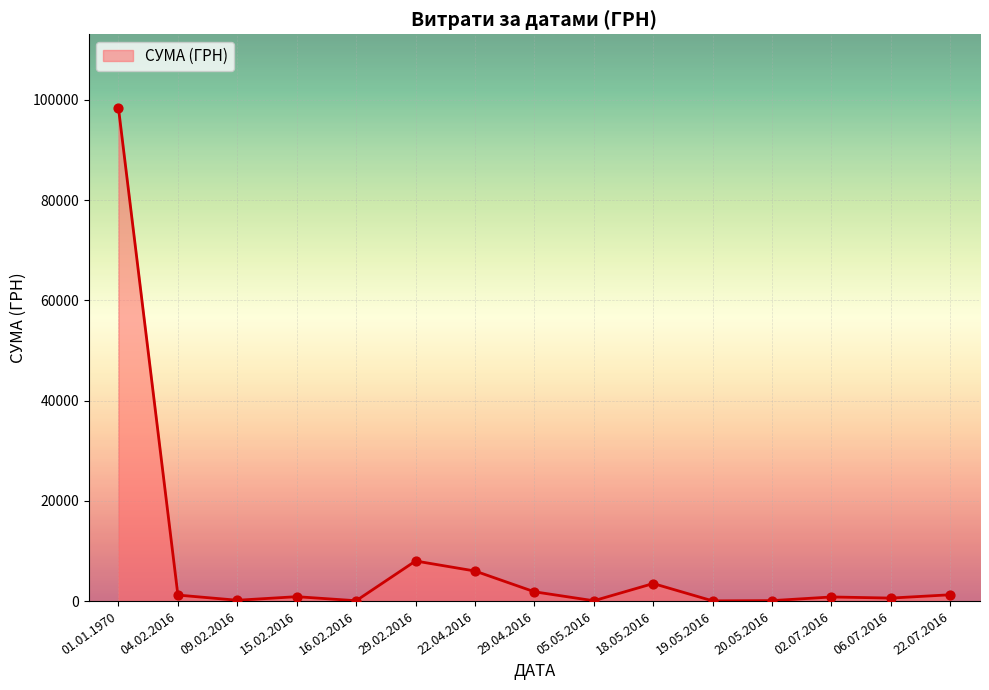

Between 29.02.2016 and 01.01.1970, which is larger?

01.01.1970